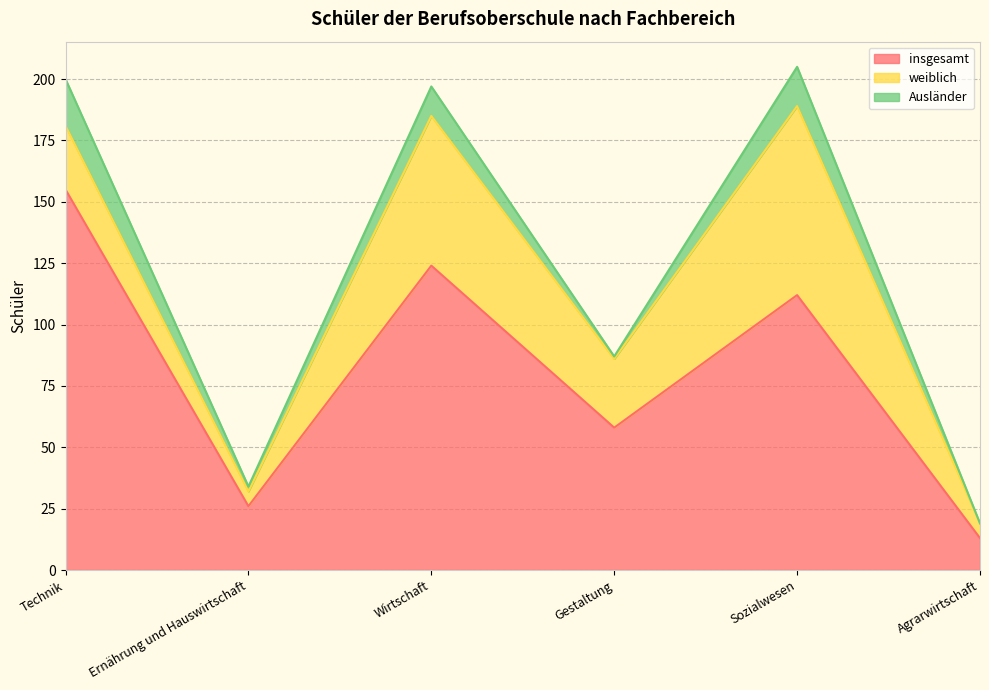

True or false: Ausländer has more than 2 points higher than both neighbors.

False